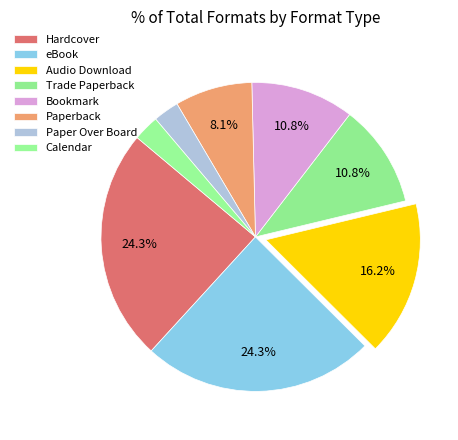

Does any single category account for the majority?

No